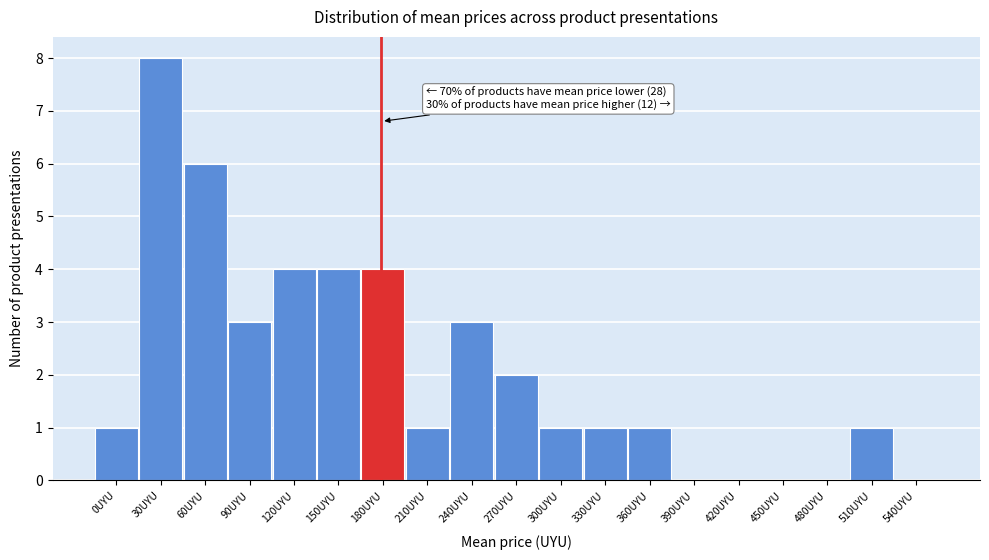

Reading left to right, list all the values displayed in this chart.

0UYU=1	30UYU=8	60UYU=6	90UYU=3	120UYU=4	150UYU=4	180UYU=4	210UYU=1	240UYU=3	270UYU=2	300UYU=1	330UYU=1	360UYU=1	390UYU=0	420UYU=0	450UYU=0	480UYU=0	510UYU=1	540UYU=0